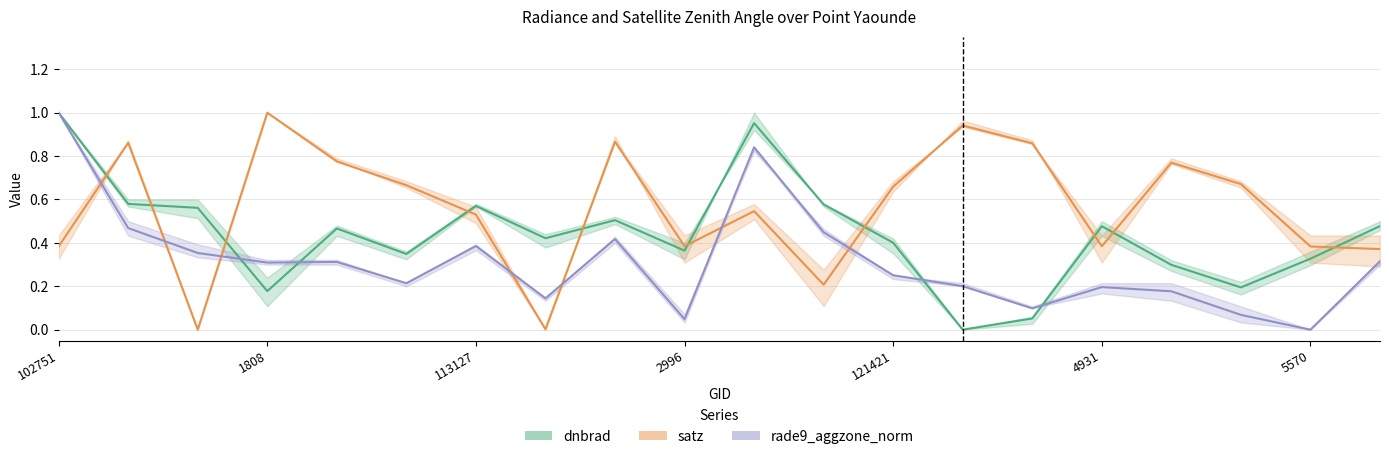

Rank the series by their average value, from lowest to highest.

rade9_aggzone_norm, dnbrad, satz